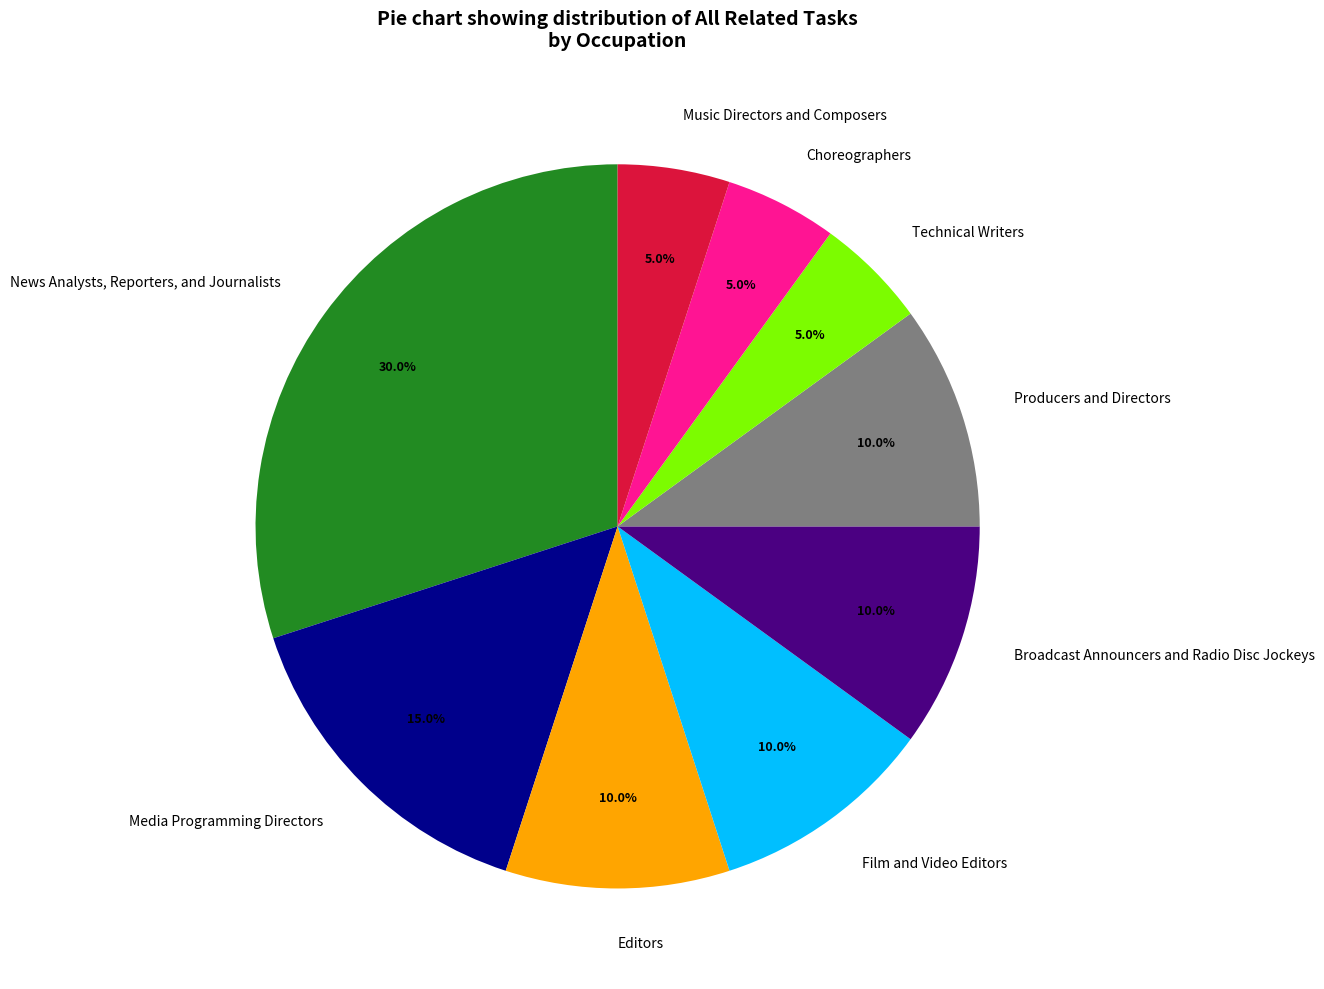

To the nearest percent, what portion does Technical Writers represent?

5%